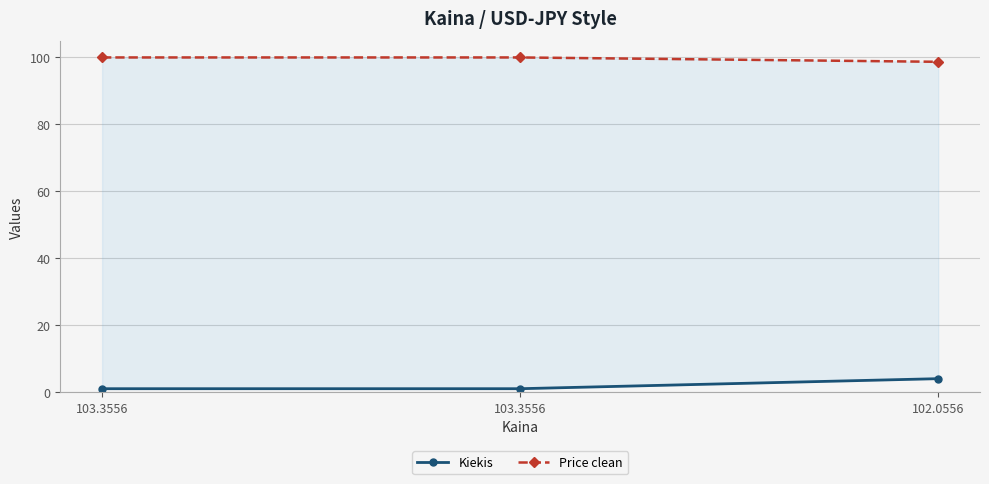

Rank the series by their average value, from lowest to highest.

Kiekis, Price clean